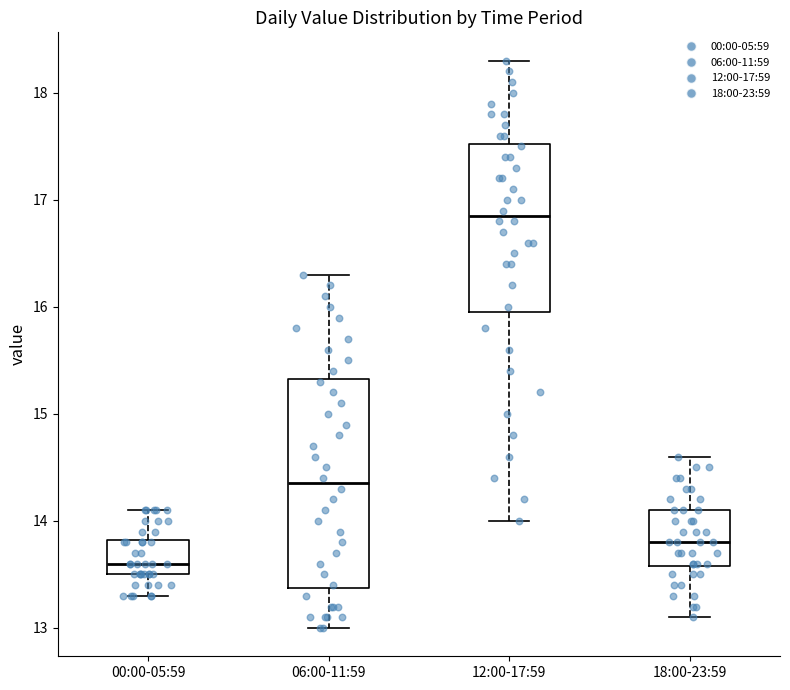

Reading left to right, read every box against the y-axis: the position of its median line, the range the box covers, and the ends of its whiskers. The values are not printed on the chart, so give them approximately, as read against the axis.

00:00-05:59: median 13.6, box 13.5 to 13.8, whiskers 13.3 to 14.1
06:00-11:59: median 14.4, box 13.4 to 15.3, whiskers 13.0 to 16.3
12:00-17:59: median 16.9, box 16.0 to 17.5, whiskers 14.0 to 18.3
18:00-23:59: median 13.8, box 13.6 to 14.1, whiskers 13.1 to 14.6